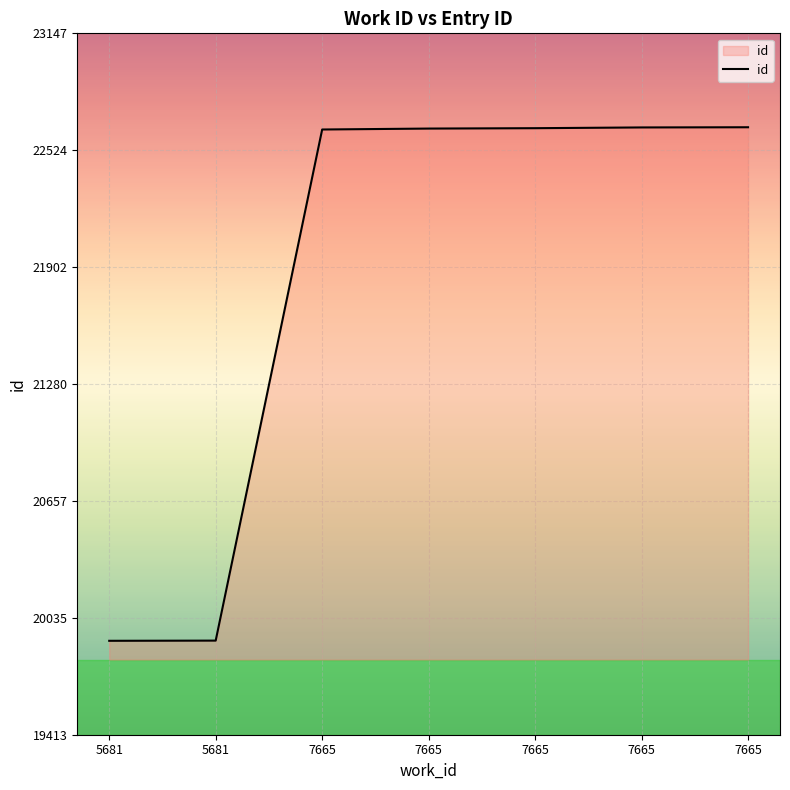

Which category has the lowest value across all series?

5681